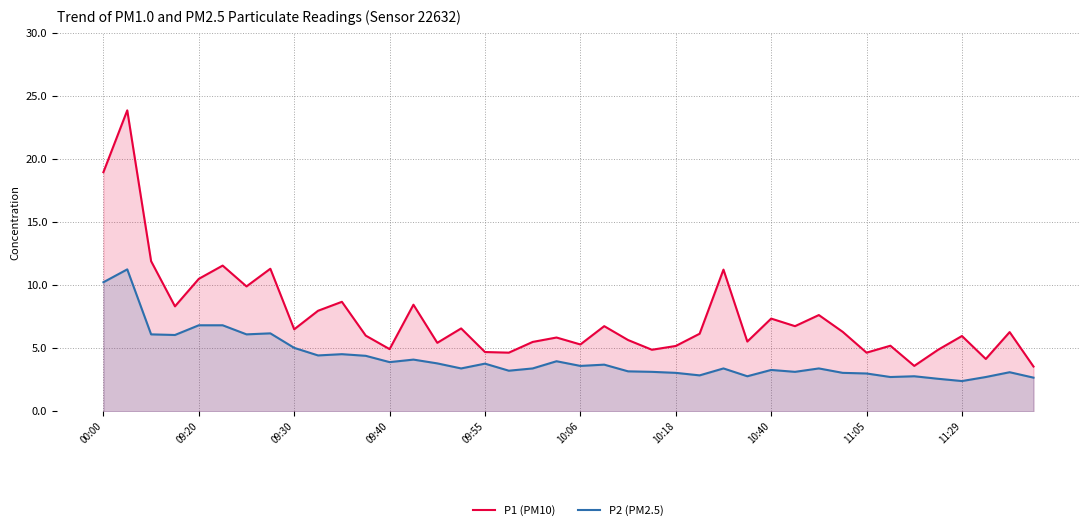

What is the smallest value displayed?

2.4